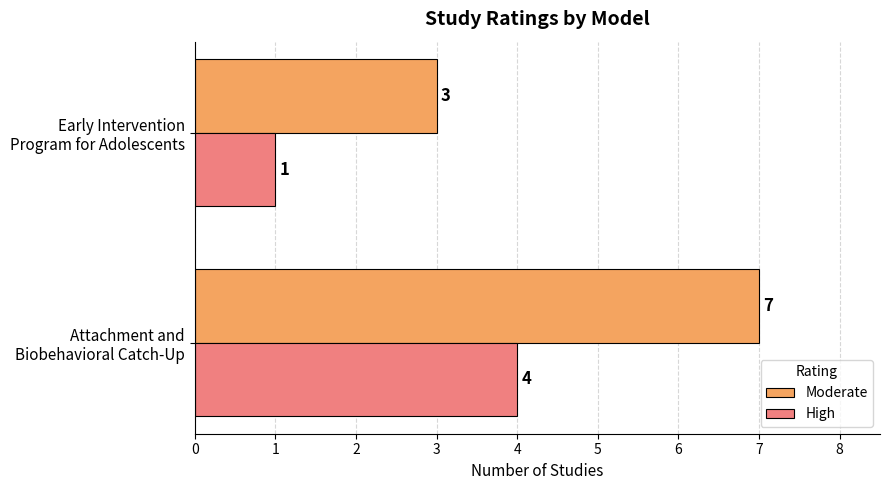

Which series has the largest range (max minus min)?

Moderate